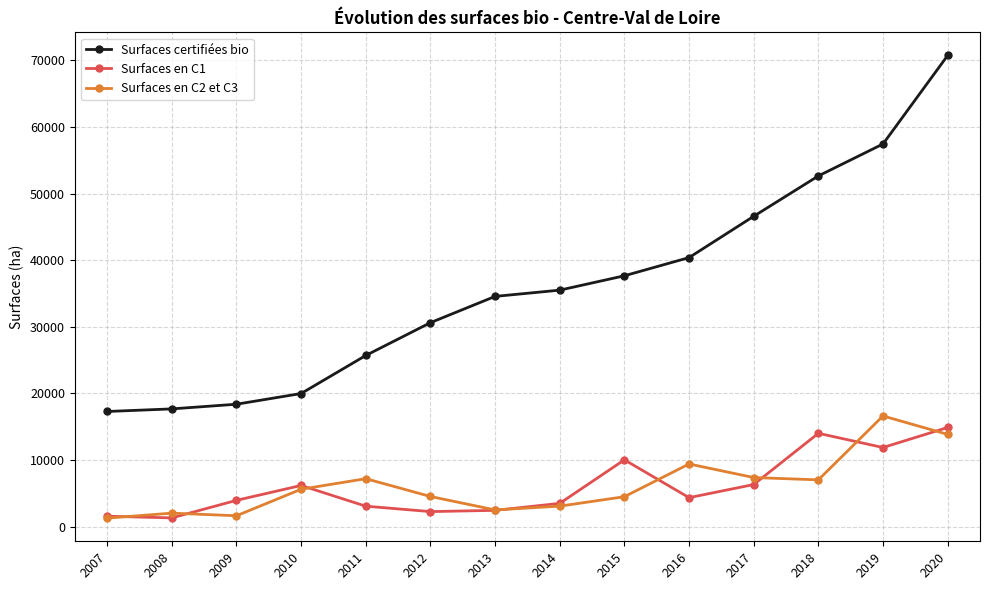

What is the value of the Surfaces en C1 point at the 11th from the left?

6324.8